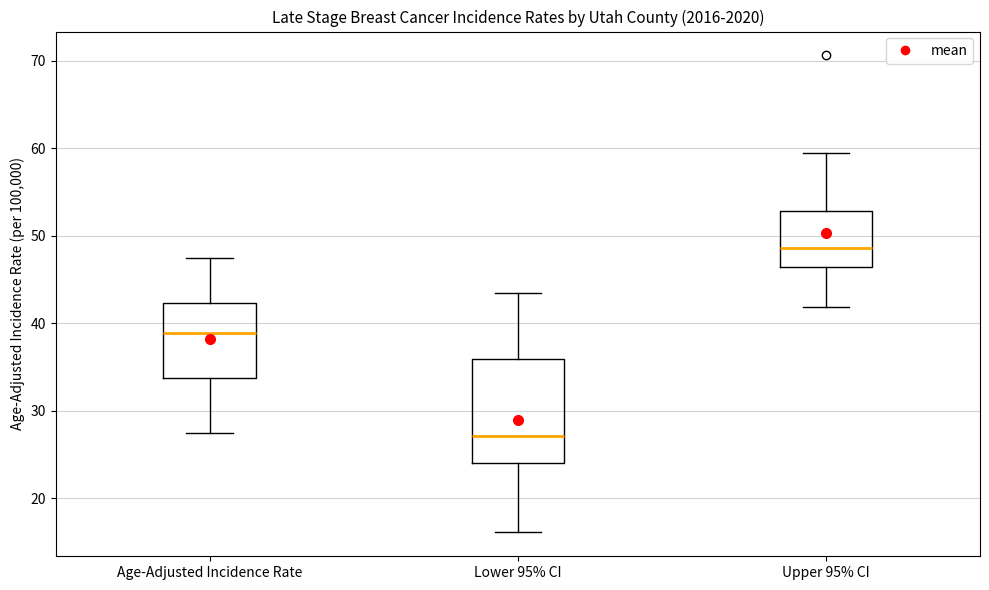

Reading left to right, read every box against the y-axis: the position of its median line, the range the box covers, and the ends of its whiskers. The values are not printed on the chart, so give them approximately, as read against the axis.

Age-Adjusted Incidence Rate: median 39, box 34 to 42, whiskers 28 to 48
Lower 95% CI: median 27, box 24 to 36, whiskers 16 to 43
Upper 95% CI: median 49, box 46 to 53, whiskers 42 to 60